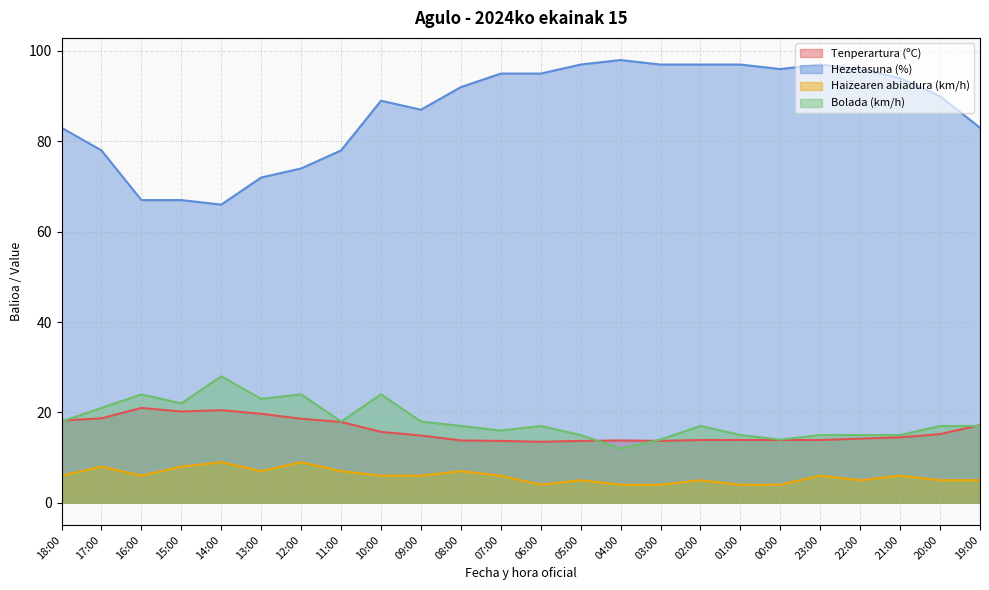

Reading left to right, extract all data points from this chart.

Tenperartura (ºC): 18:00=18.2	17:00=18.7	16:00=21.0	15:00=20.2	14:00=20.5	13:00=19.7	12:00=18.6	11:00=17.9	10:00=15.7	09:00=14.9	08:00=13.8	07:00=13.7	06:00=13.5	05:00=13.7	04:00=13.8	03:00=13.7	02:00=13.9	01:00=13.9	00:00=13.9	23:00=13.9	22:00=14.2	21:00=14.5	20:00=15.2	19:00=17.2
Hezetasuna (%): 18:00=83.0	17:00=78.0	16:00=67.0	15:00=67.0	14:00=66.0	13:00=72.0	12:00=74.0	11:00=78.0	10:00=89.0	09:00=87.0	08:00=92.0	07:00=95.0	06:00=95.0	05:00=97.0	04:00=98.0	03:00=97.0	02:00=97.0	01:00=97.0	00:00=96.0	23:00=97.0	22:00=96.0	21:00=94.0	20:00=90.0	19:00=83.0
Haizearen abiadura (km/h): 18:00=6.0	17:00=8.0	16:00=6.0	15:00=8.0	14:00=9.0	13:00=7.0	12:00=9.0	11:00=7.0	10:00=6.0	09:00=6.0	08:00=7.0	07:00=6.0	06:00=4.0	05:00=5.0	04:00=4.0	03:00=4.0	02:00=5.0	01:00=4.0	00:00=4.0	23:00=6.0	22:00=5.0	21:00=6.0	20:00=5.0	19:00=5.0
Bolada (km/h): 18:00=18.0	17:00=21.0	16:00=24.0	15:00=22.0	14:00=28.0	13:00=23.0	12:00=24.0	11:00=18.0	10:00=24.0	09:00=18.0	08:00=17.0	07:00=16.0	06:00=17.0	05:00=15.0	04:00=12.0	03:00=14.0	02:00=17.0	01:00=15.0	00:00=14.0	23:00=15.0	22:00=15.0	21:00=15.0	20:00=17.0	19:00=17.0